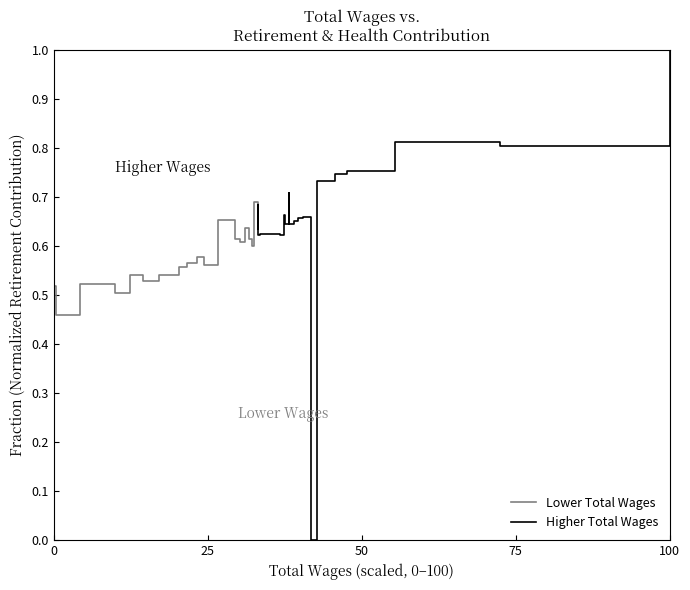

What is the difference between the highest and lowest values at 100?

0.1